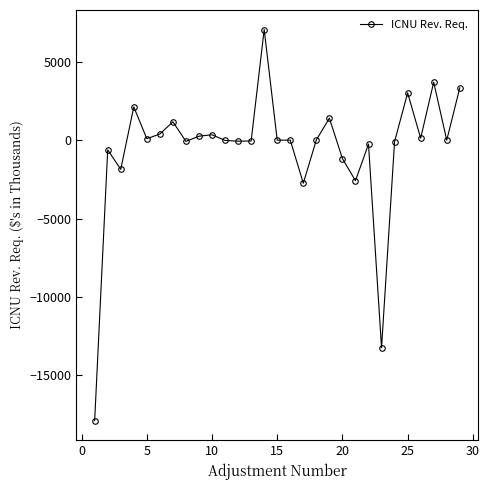

How many lines are shown in the chart?

1